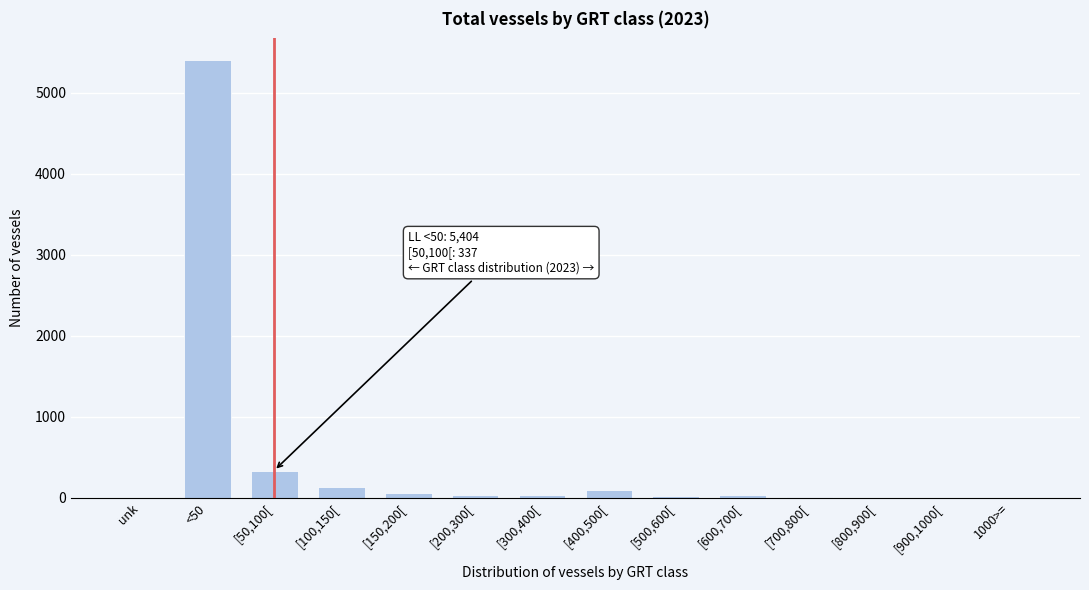

Which label corresponds to the largest value in the chart?

<50